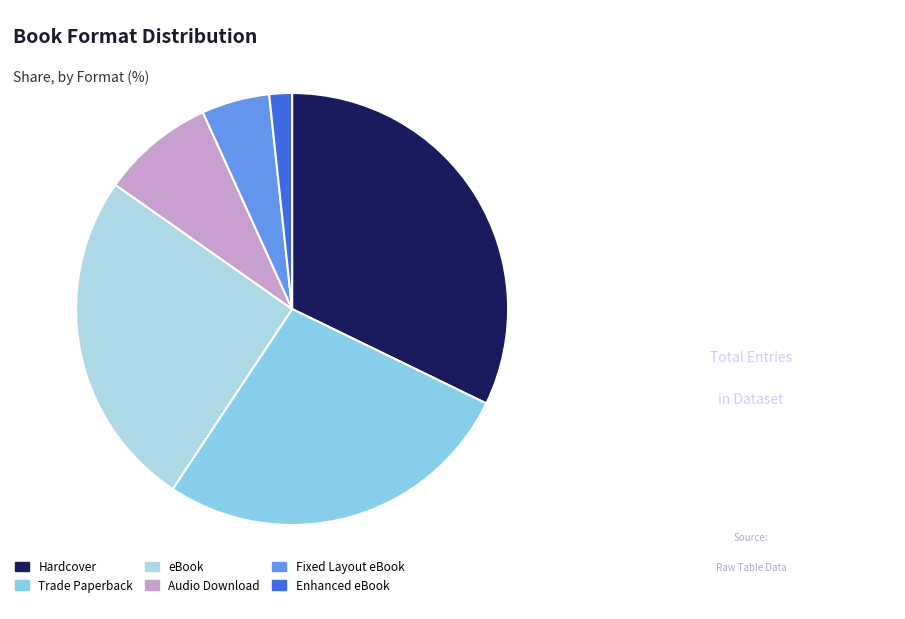

How many slices are in this pie chart?

6